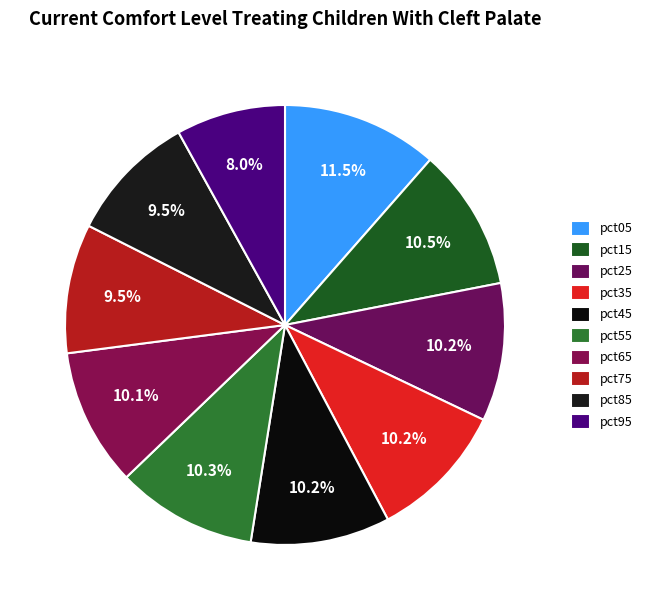

To the nearest percent, what is the combined percentage of pct05 and pct65?

22%